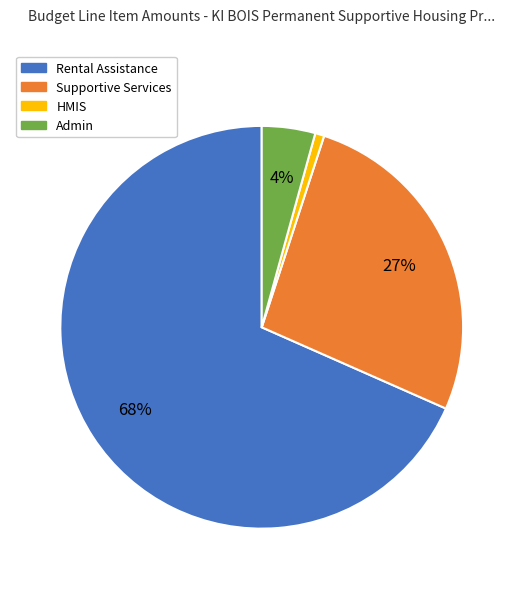

What is the majority slice?

Rental Assistance